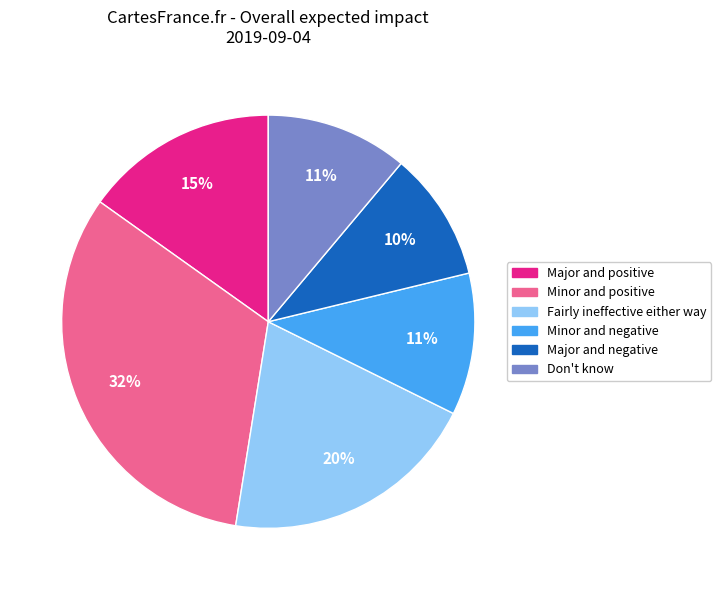

How many segments does this pie chart have?

6